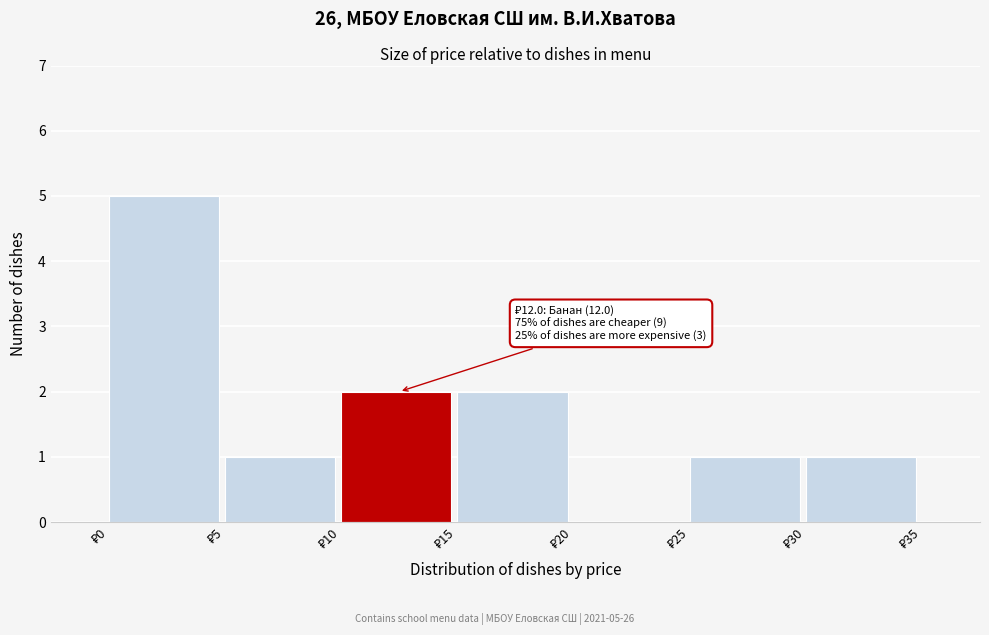

Over which range of the x-axis is the bar tallest?

0 to 5